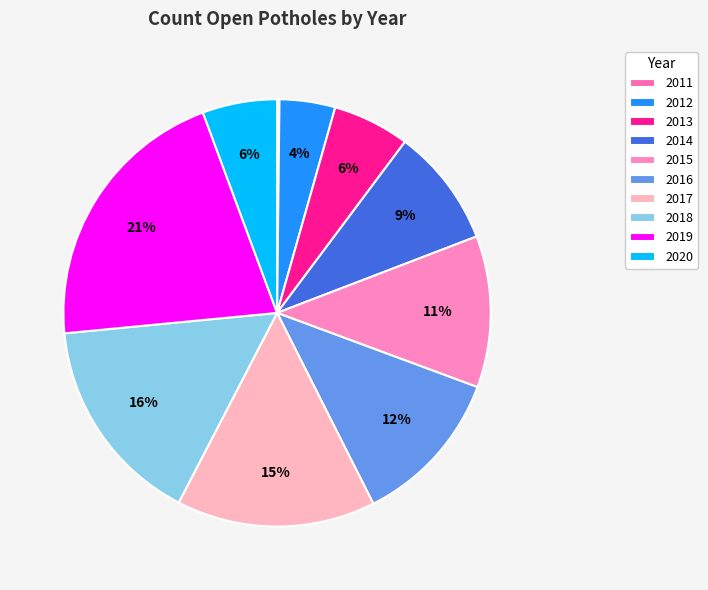

What is the largest slice in the pie chart?

2019